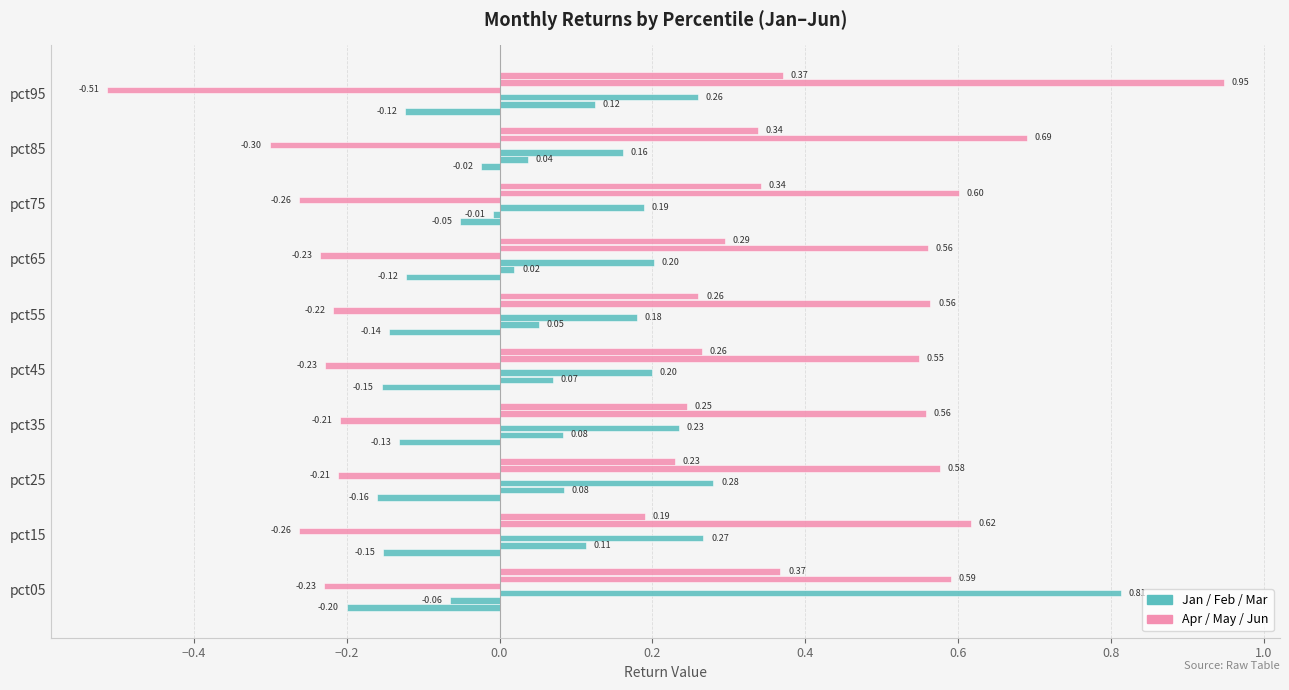

Reading right to left, extract all data points from this chart.

Jan: -0.1	-0.0	-0.1	-0.1	-0.1	-0.2	-0.1	-0.2	-0.2	-0.2
Feb: 0.1	0.0	-0.0	0.0	0.1	0.1	0.1	0.1	0.1	-0.1
Mar: 0.3	0.2	0.2	0.2	0.2	0.2	0.2	0.3	0.3	0.8
Apr: -0.5	-0.3	-0.3	-0.2	-0.2	-0.2	-0.2	-0.2	-0.3	-0.2
May: 0.9	0.7	0.6	0.6	0.6	0.5	0.6	0.6	0.6	0.6
Jun: 0.4	0.3	0.3	0.3	0.3	0.3	0.2	0.2	0.2	0.4